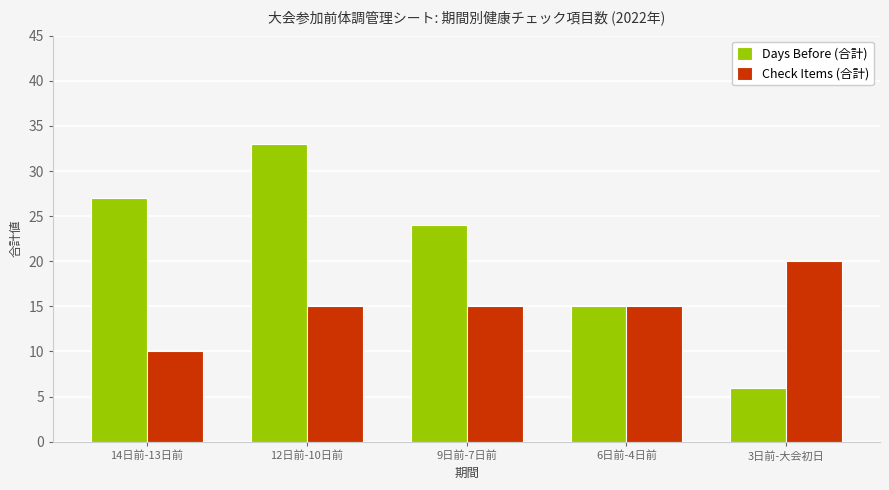

Rank the series at 14日前-13日前 from highest to lowest value.

Days Before (合計), Check Items (合計)